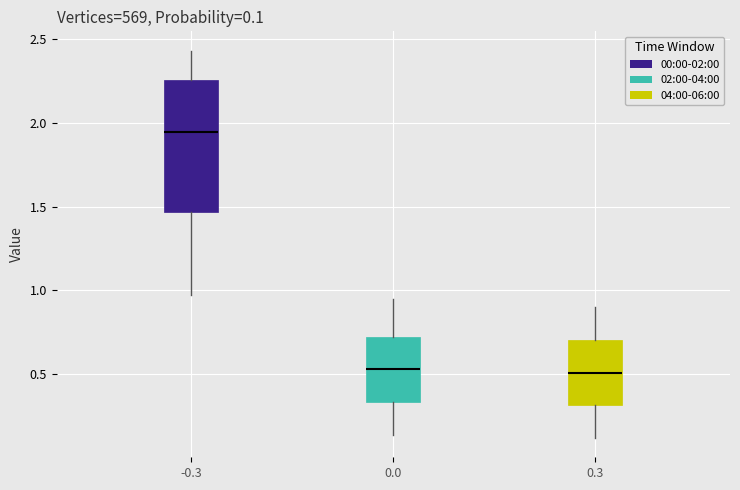

Comparing the boxes themselves (not the whiskers), which one is the tallest?

-0.3